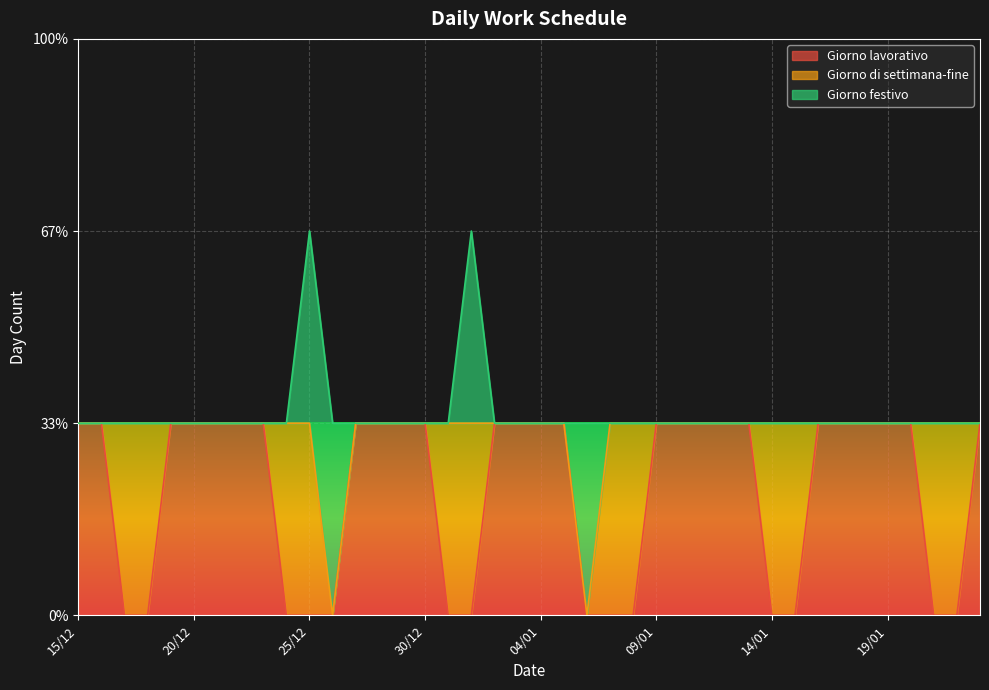

True or false: Giorno lavorativo and Giorno festivo cross at least once.

True